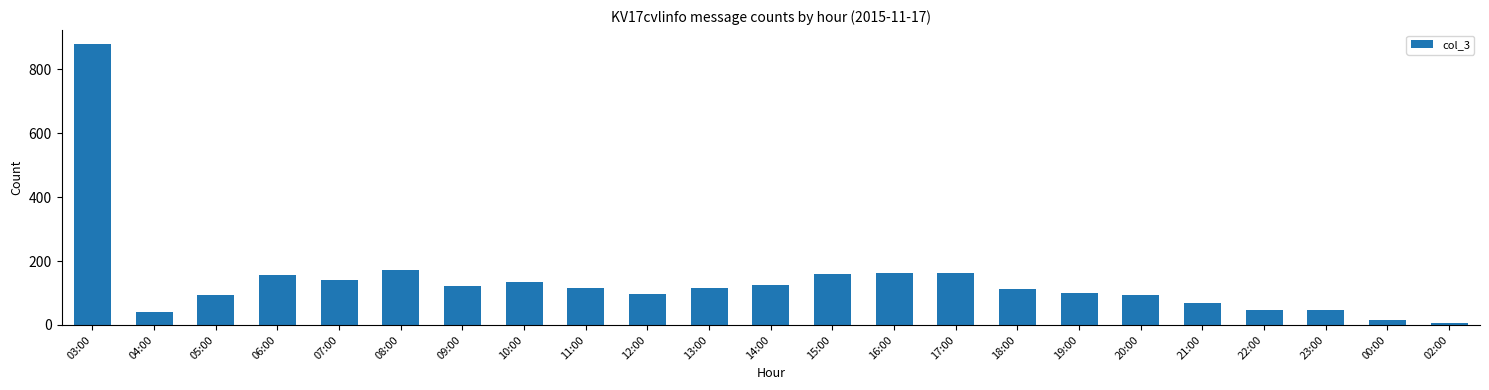

What is the label of the 15th bar from the left?

17:00